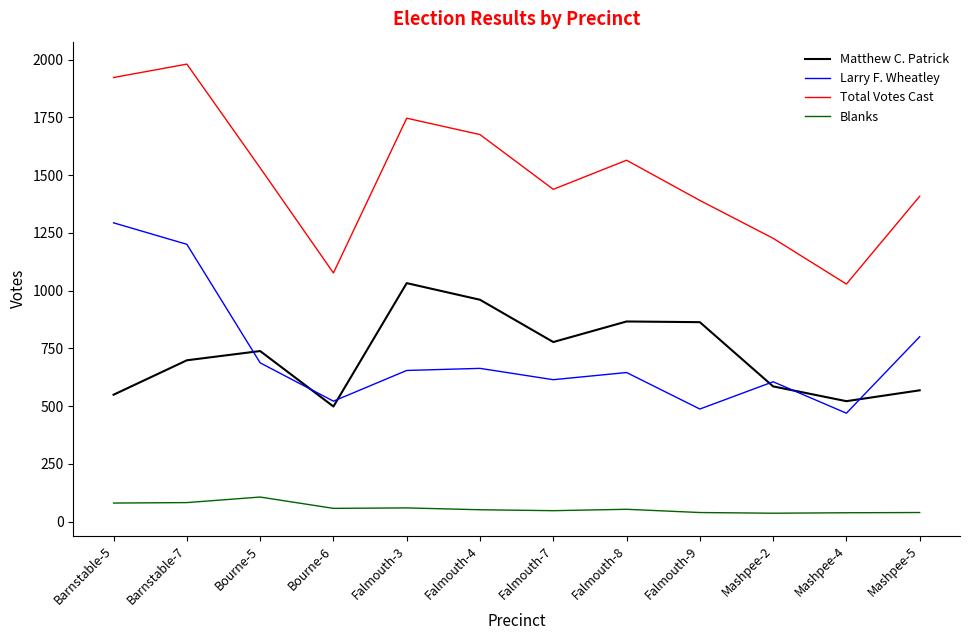

The value of Total Votes Cast at Falmouth-4 is 1675. True or false?

True